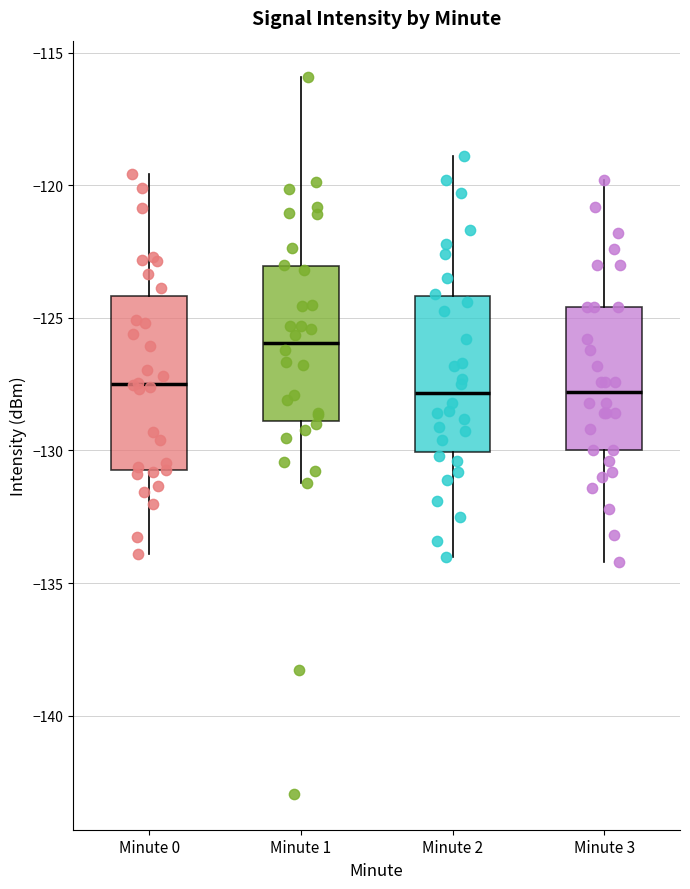

Reading left to right, transcribe this box plot: for each box, give where its median line is, the range the box spans, and where its two whiskers end, as read against the y-axis. The values are not printed on the chart, so give them approximately, as read against the axis.

Minute 0: median -127.5, box -130.5 to -124.0, whiskers -134.0 to -119.5
Minute 1: median -126.0, box -129.0 to -123.0, whiskers -131.0 to -116.0
Minute 2: median -128.0, box -130.0 to -124.0, whiskers -134.0 to -119.0
Minute 3: median -128.0, box -130.0 to -124.5, whiskers -134.0 to -120.0